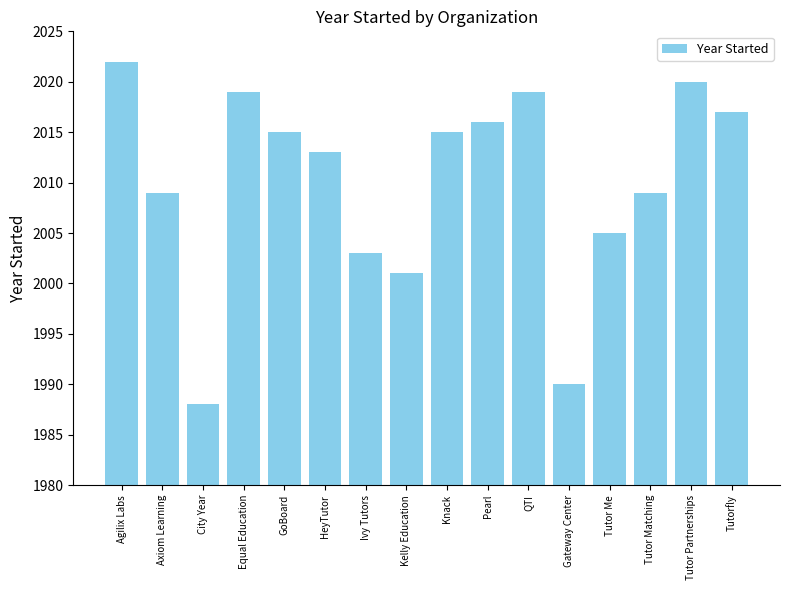

Where is the data nearest to the value 2005?

Tutor Me